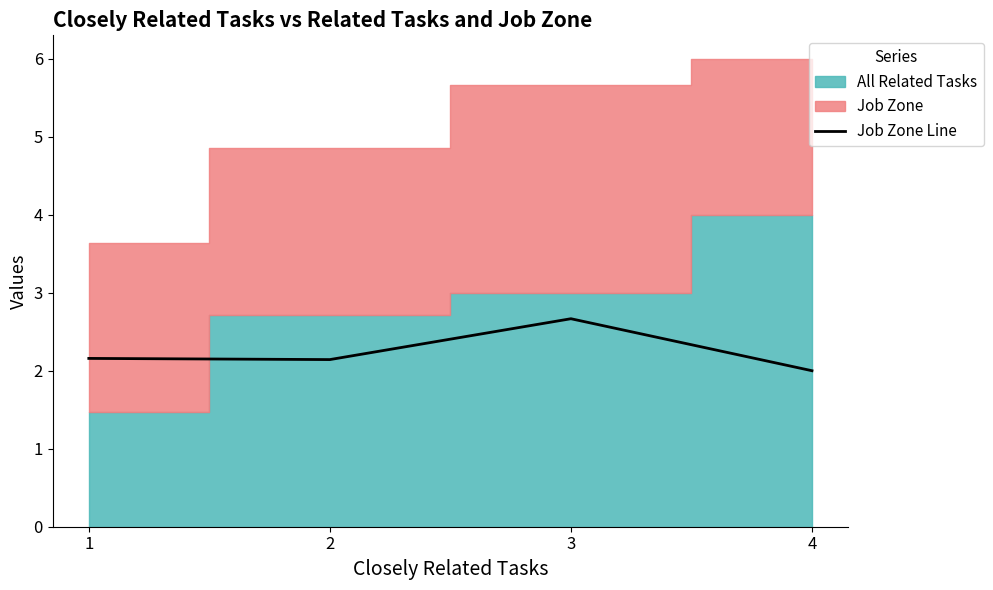

What is the maximum value for Job Zone Line?

2.7